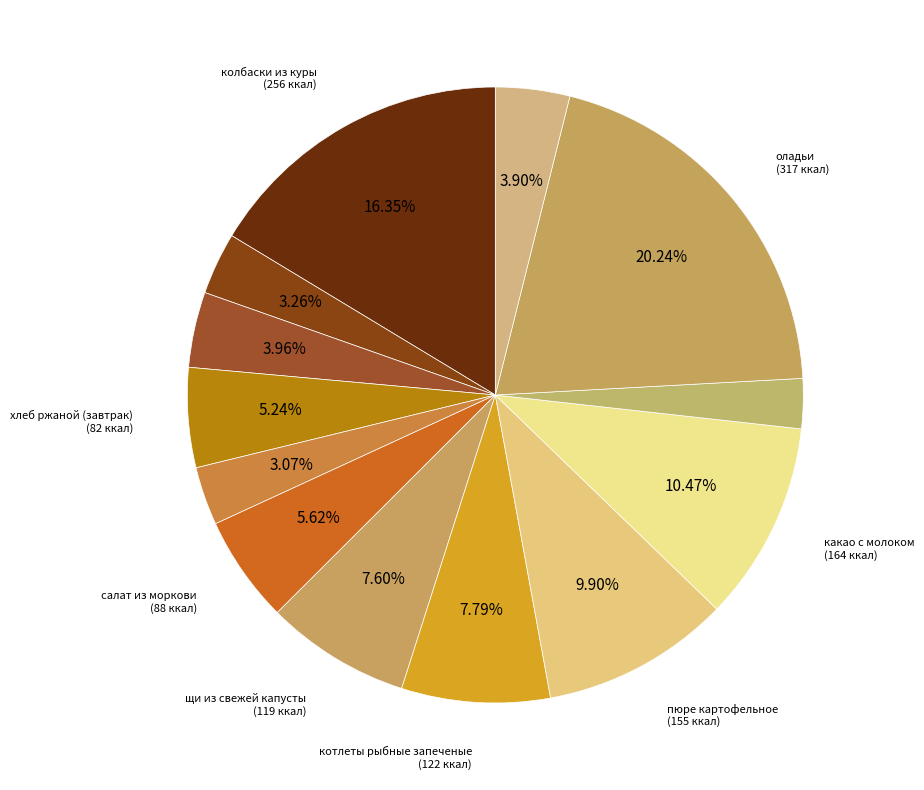

How many segments does this pie chart have?

13